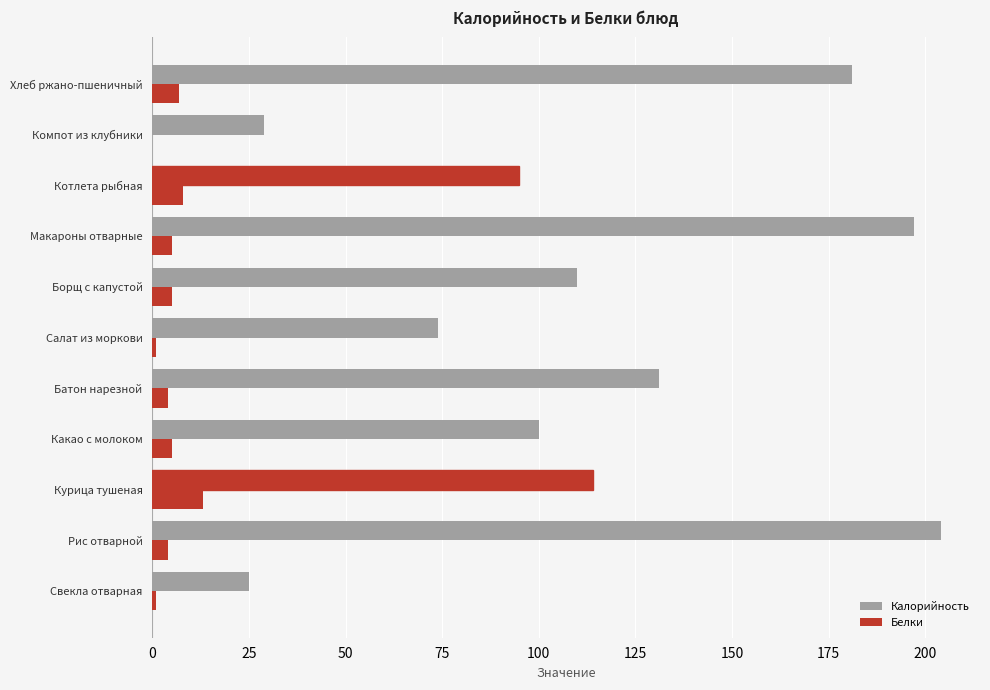

How many data points does each series have?

11